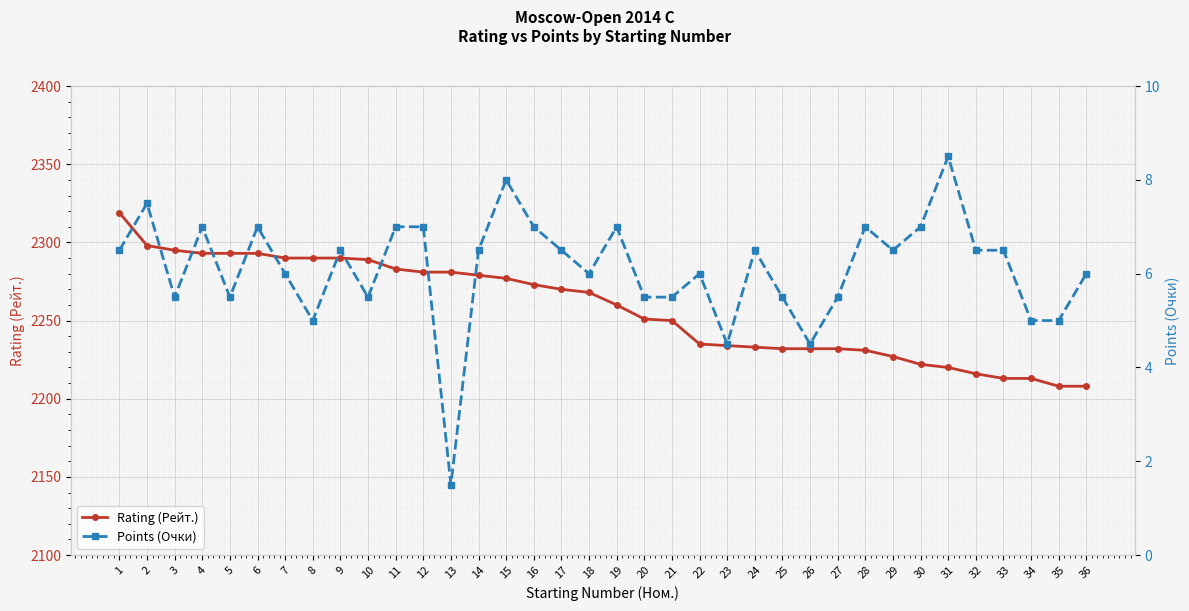

What is the difference between the Points (Очки) values at 6 and 27?

1.5